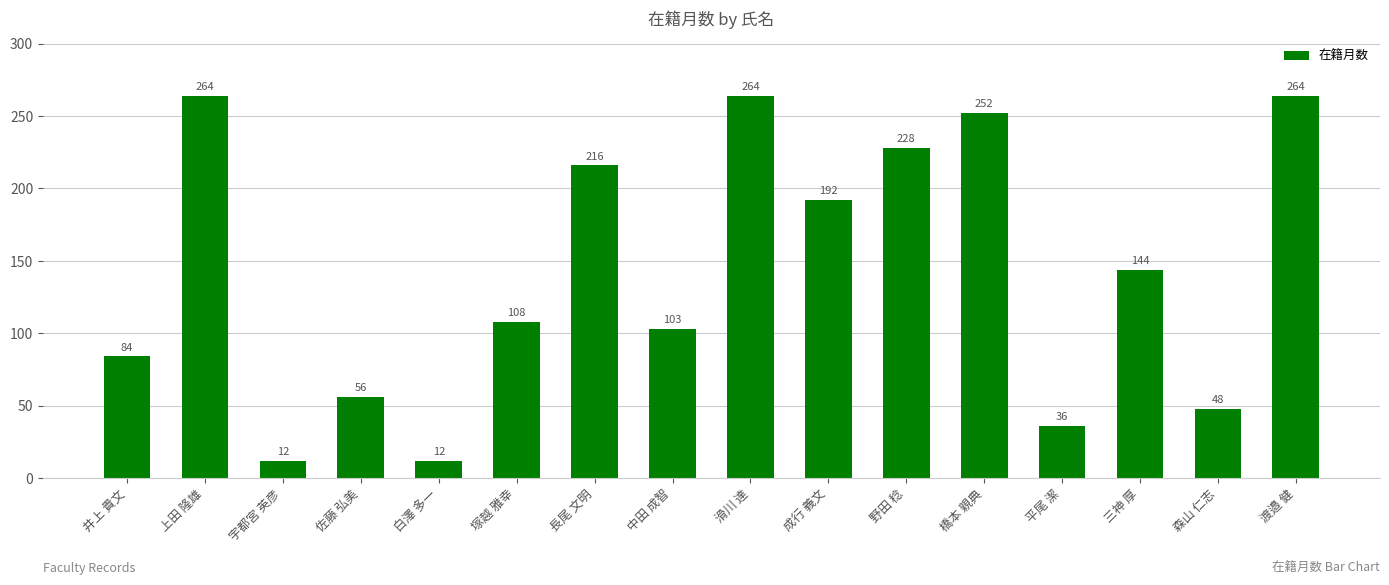

Between 成行 義文 and 井上 貴文, which is larger?

成行 義文